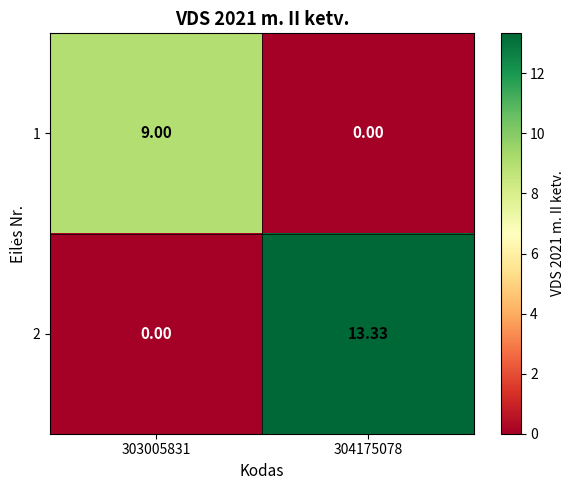

Is the value of 1 at 304175078 greater than the value of 2 at 304175078?

No